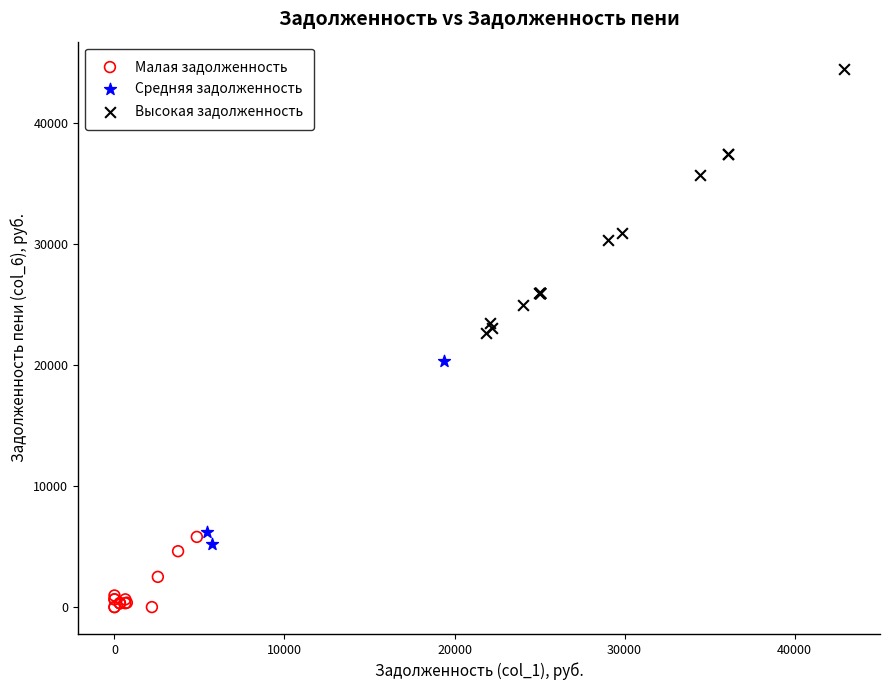

Which series contains the lowest Y value?

Малая задолженность